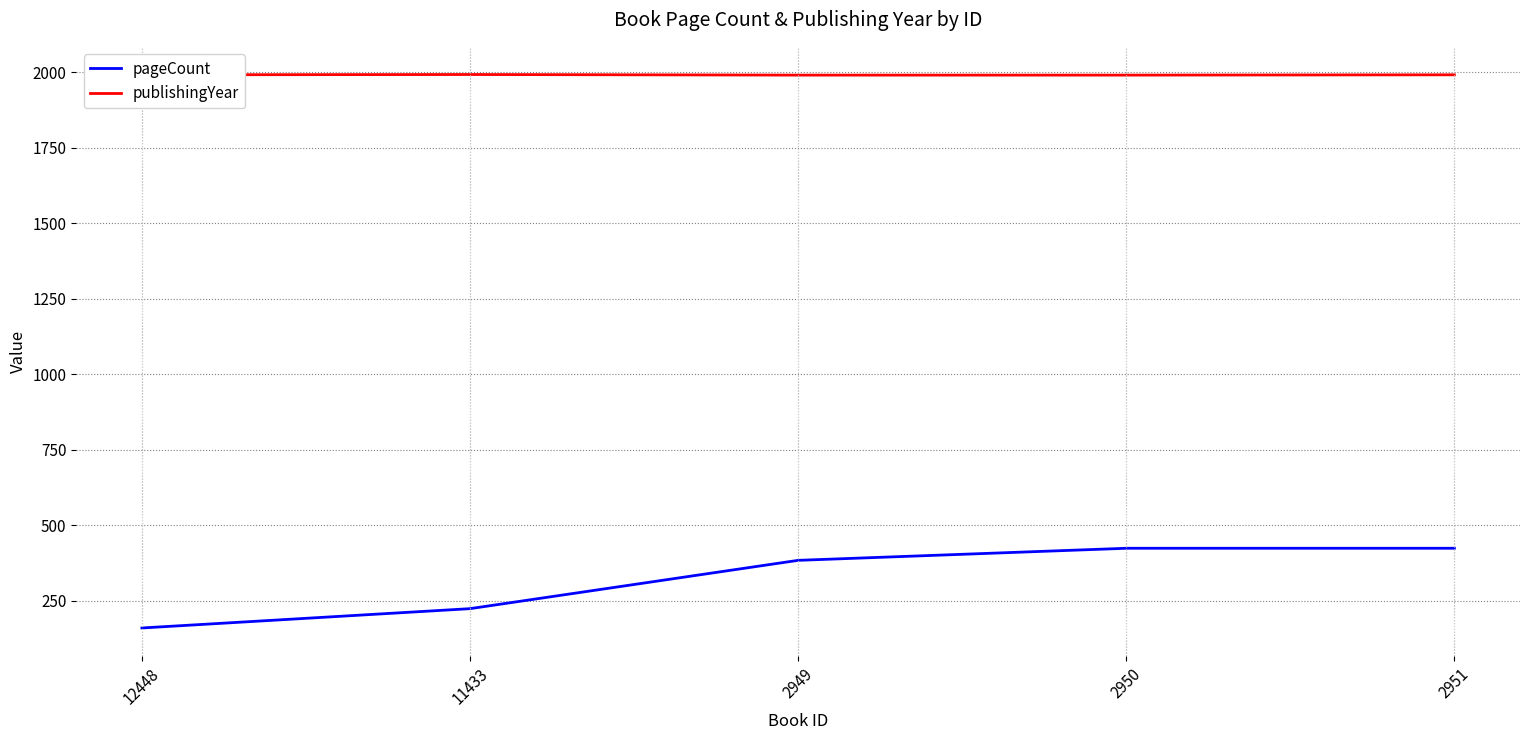

What is the greatest value displayed?

1993